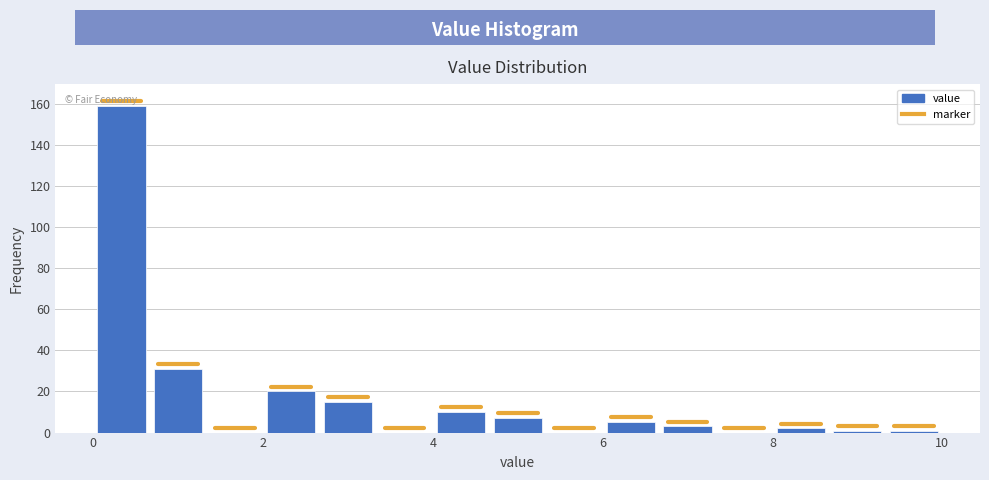

Around what value on the x-axis is the tallest bar? Give the approximate position of its centre, as read against the axis.

0.4